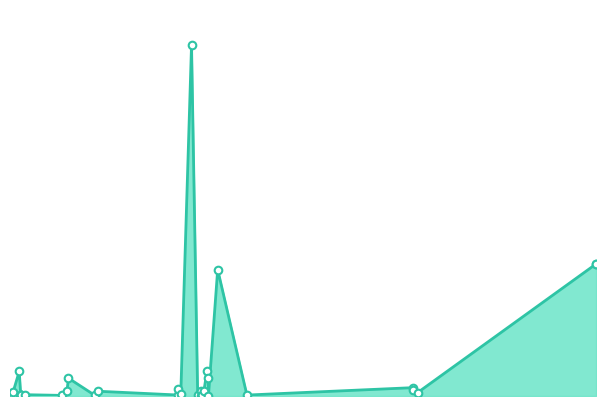

Between 07.04.2017 and 28.07.2016, which is larger?

07.04.2017